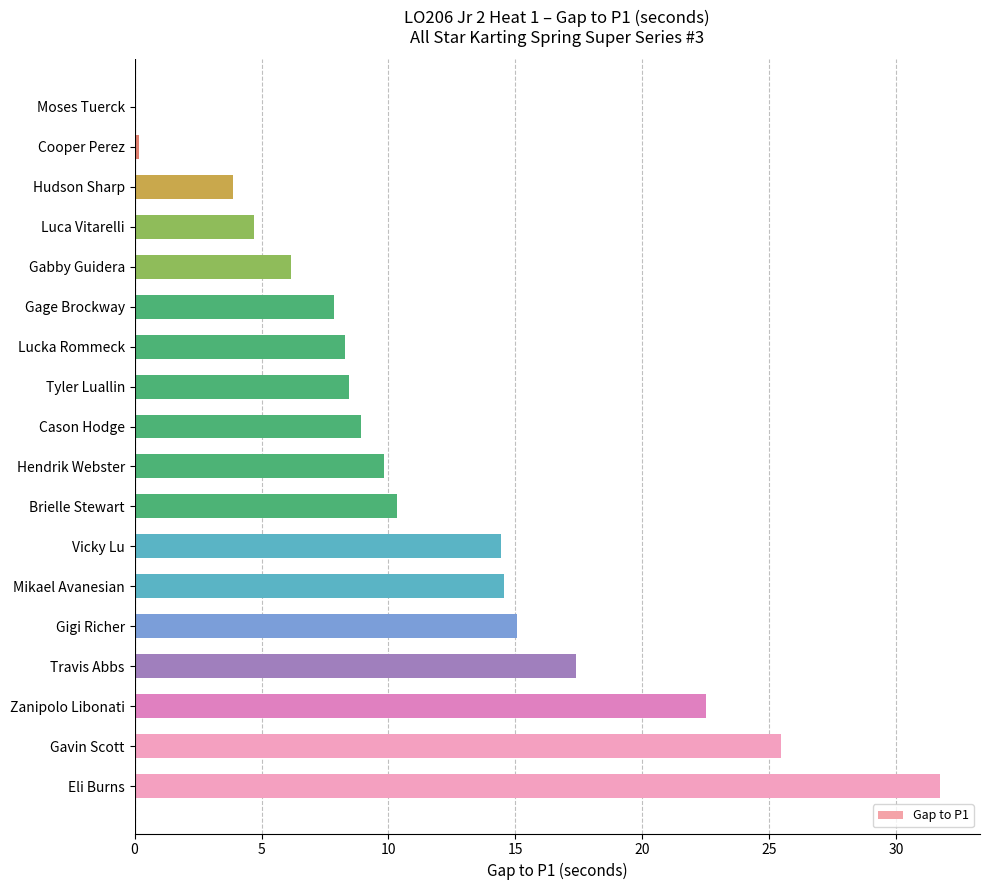

Approximately how many times larger is the value at Gavin Scott compared to Gigi Richer?

1.7